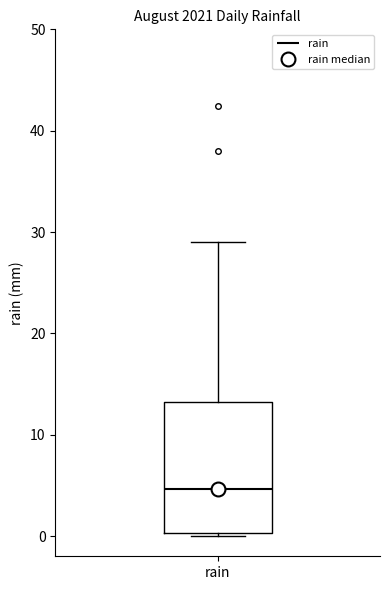

Read this box plot against the y-axis: the position of the median line, the range covered by the box, and the ends of both whiskers. The values are not printed on the chart, so give them approximately, as read against the axis.

median 5, box 0 to 13, whiskers 0 (just below the box's lower edge) to 29